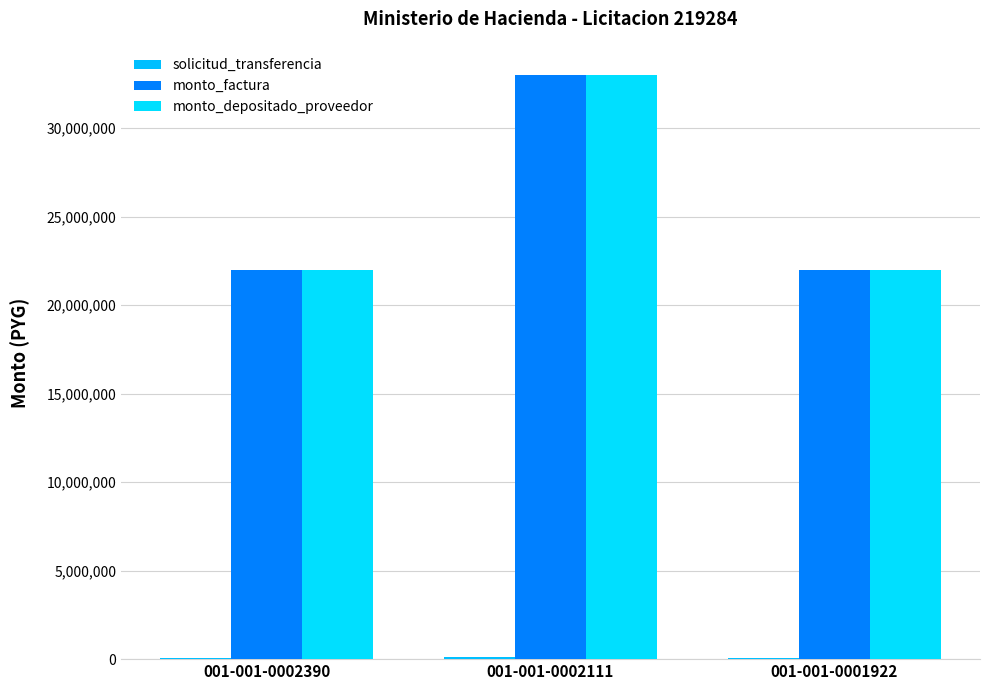

Are the bars grouped side by side (vs. stacked)?

Yes